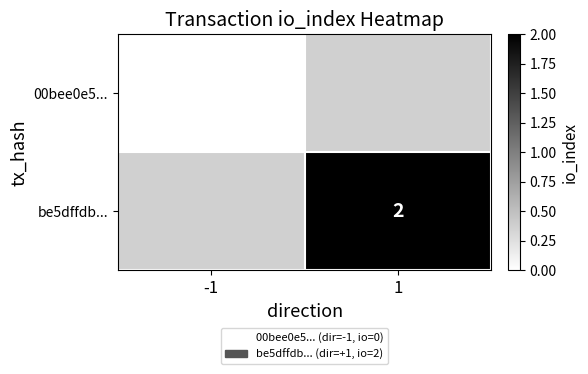

Is the value of be5dffdb... at 1 greater than the value of 00bee0e5... at -1?

Yes